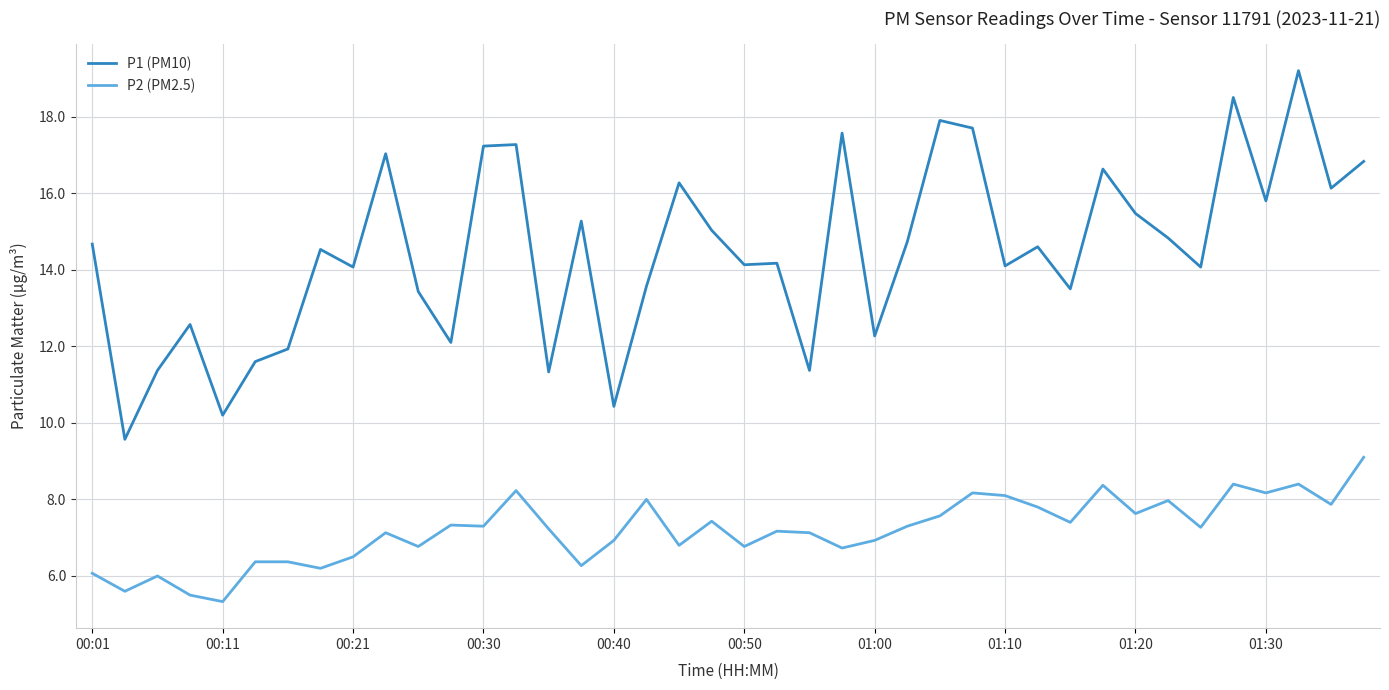

What are all the series names shown in the legend?

P1 (PM10), P2 (PM2.5)